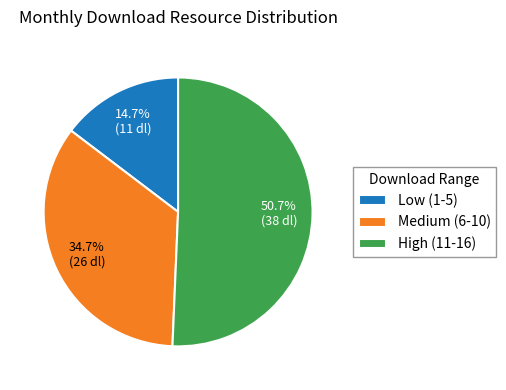

Is there a majority slice in this chart?

Yes